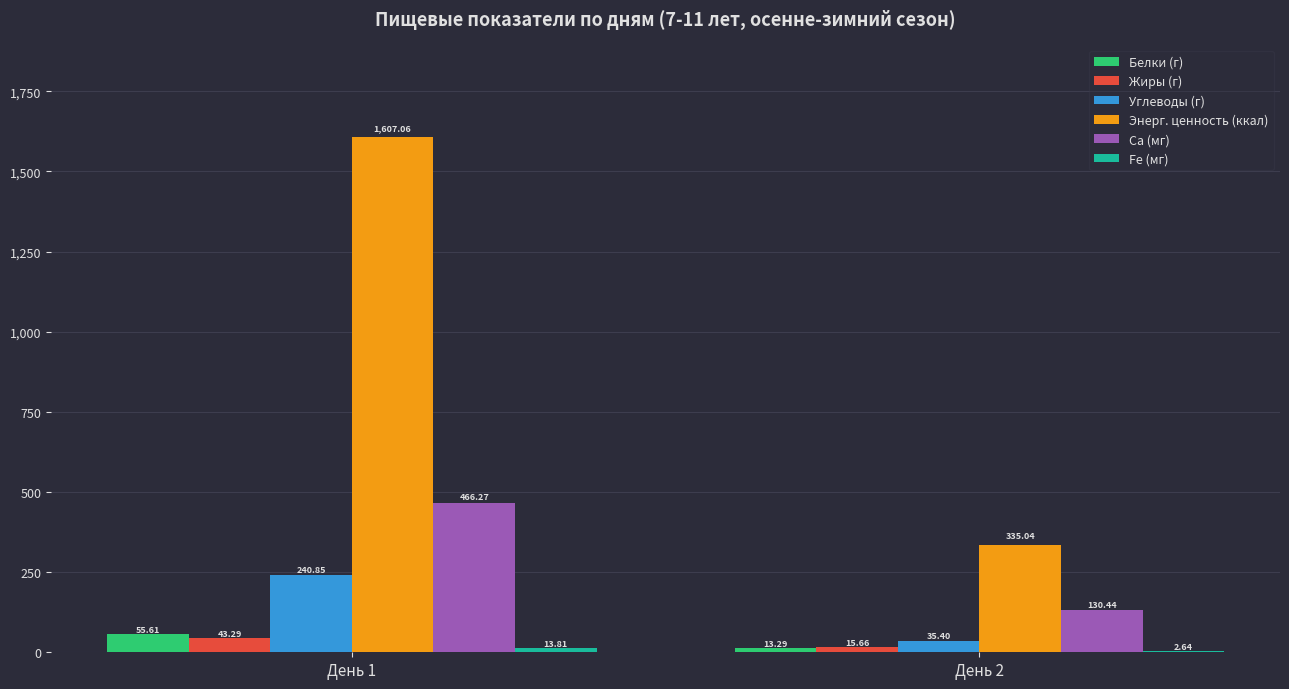

What is the sum of the Жиры (г) values at День 2 and День 1?

59.0